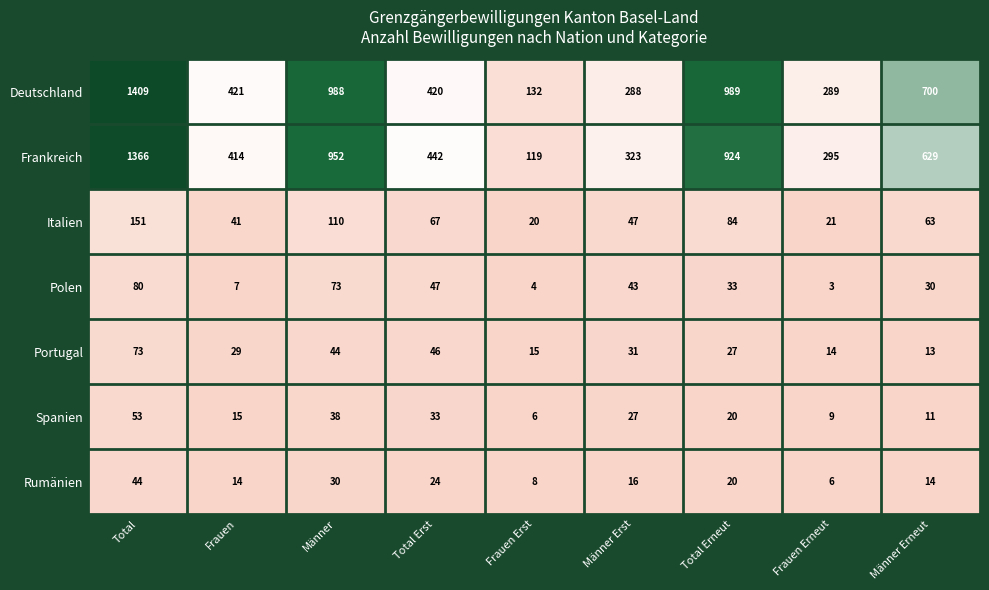

How many distinct data groups are displayed?

7